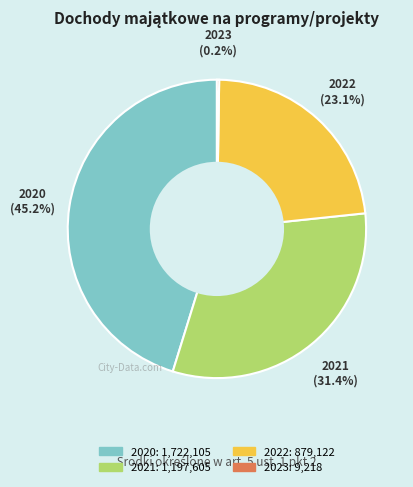

Is the sum of 2021 and 2022 greater than half?

Yes